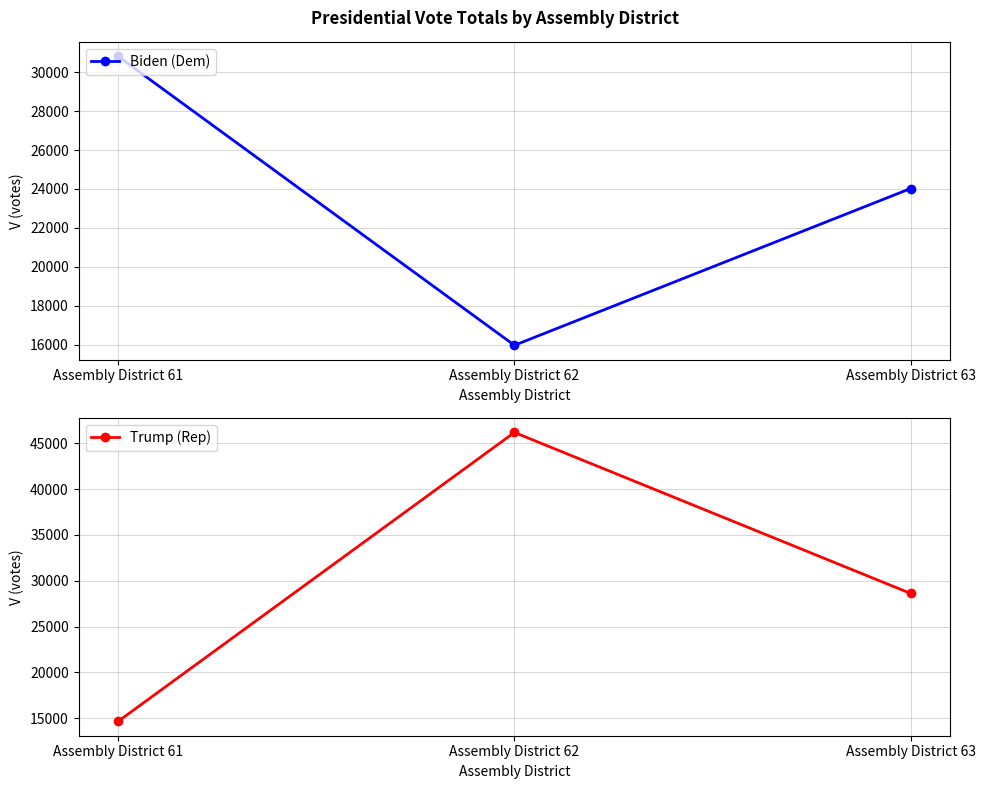

At which label is Biden (Dem) closest to 23387?

Assembly District 63